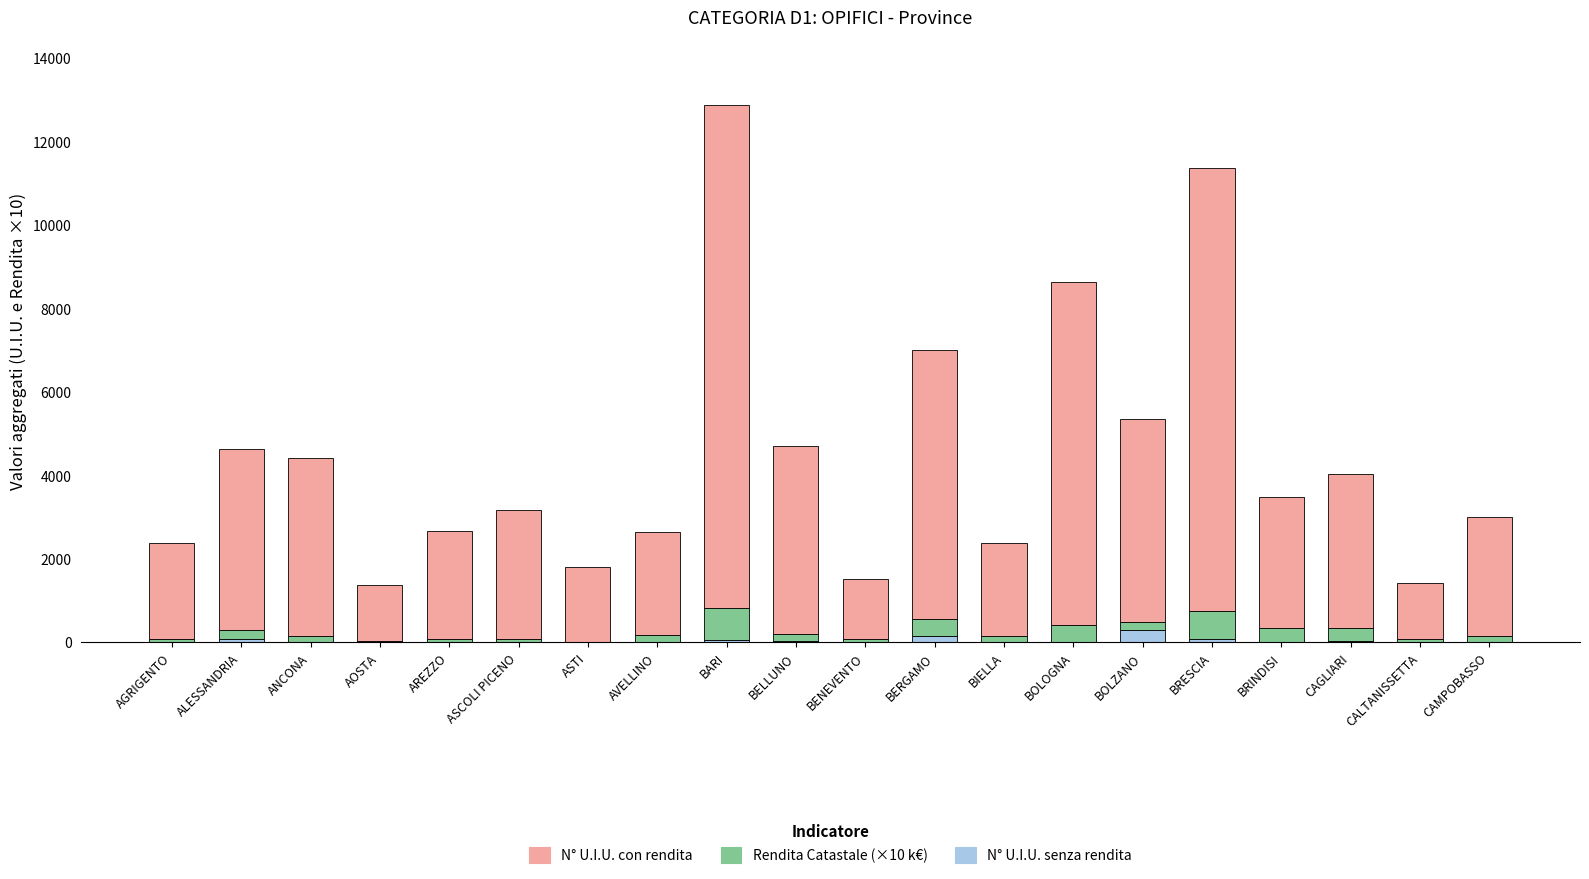

What is the maximum value for N° U.I.U. senza rendita?

304.0